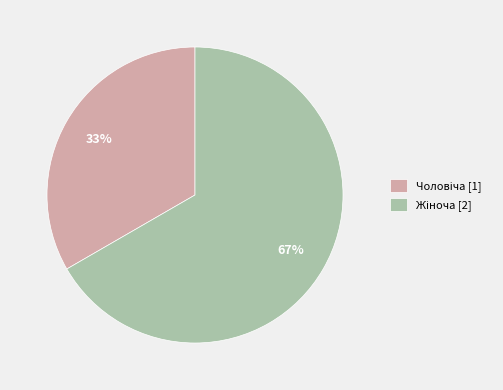

To the nearest percent, what is the average slice percentage?

50%